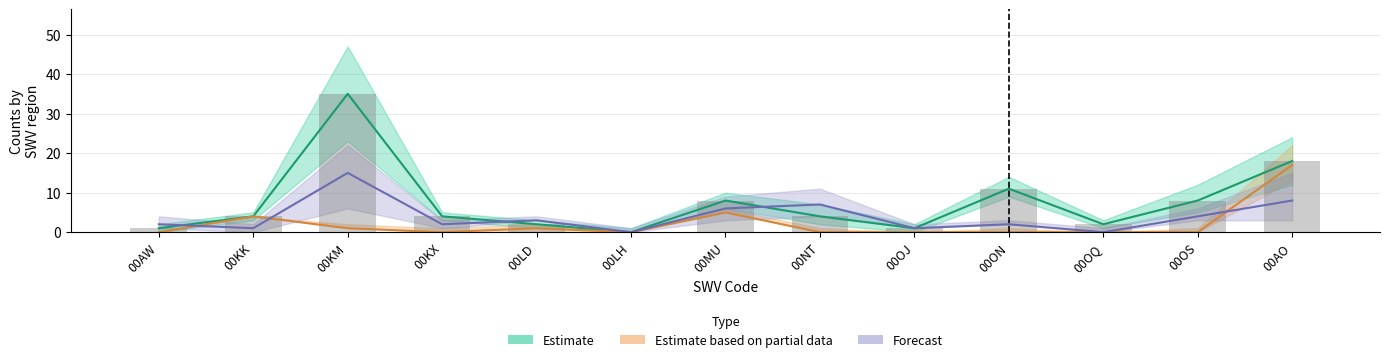

Reading right to left, what are all the values shown in this chart?

Estimate: 00AO=18	00OS=8	00OQ=2	00ON=11	00OJ=1	00NT=4	00MU=8	00LH=0	00LD=2	00KX=4	00KM=35	00KK=4	00AW=1
Estimate based on partial data: 00AO=17	00OS=0	00OQ=0	00ON=0	00OJ=0	00NT=0	00MU=5	00LH=0	00LD=1	00KX=0	00KM=1	00KK=4	00AW=0
Forecast: 00AO=8	00OS=4	00OQ=0	00ON=2	00OJ=1	00NT=7	00MU=6	00LH=0	00LD=3	00KX=2	00KM=15	00KK=1	00AW=2